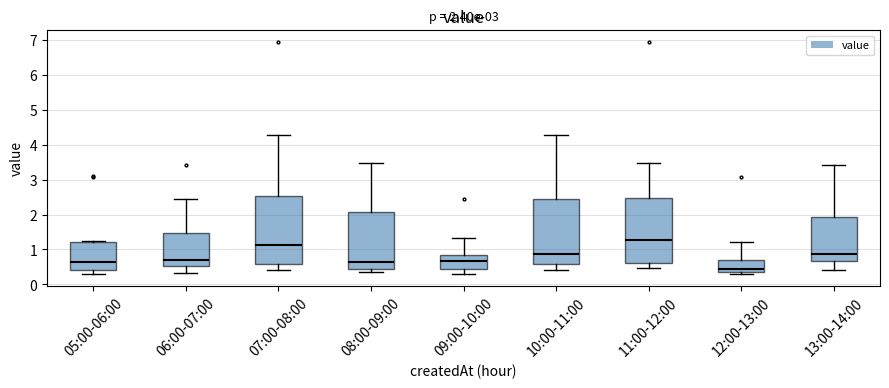

Which box's median line is the highest?

11:00-12:00